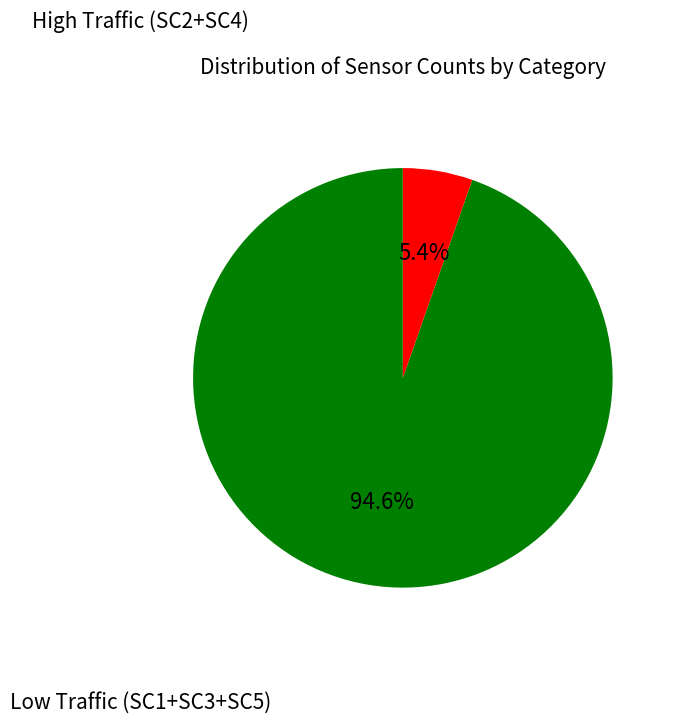

Is there any slice that represents more than half of the pie?

Yes